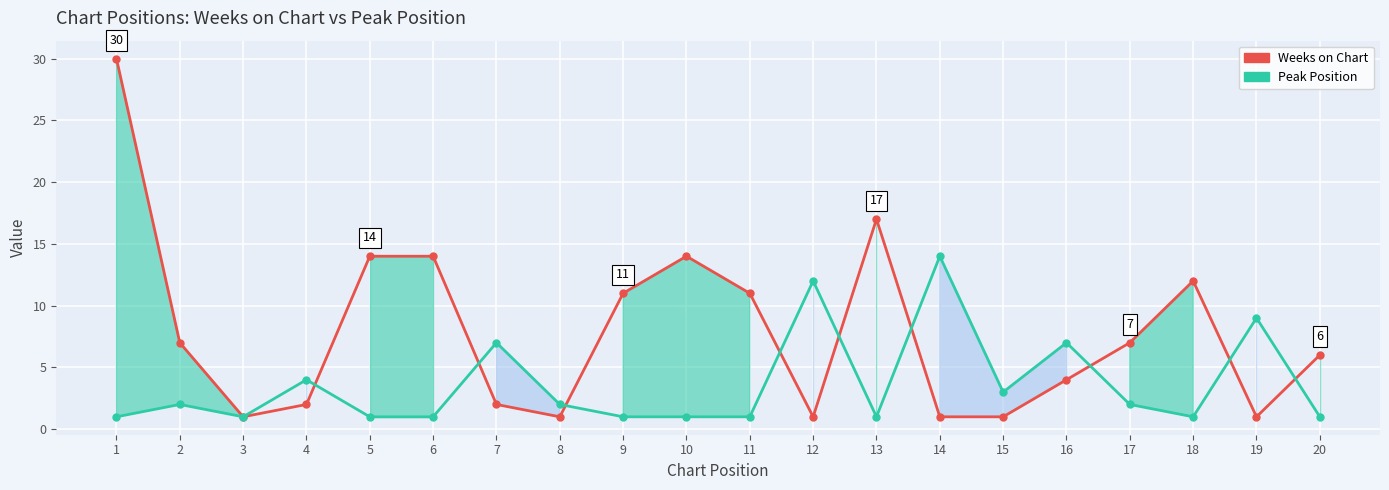

What is the smallest value displayed?

1